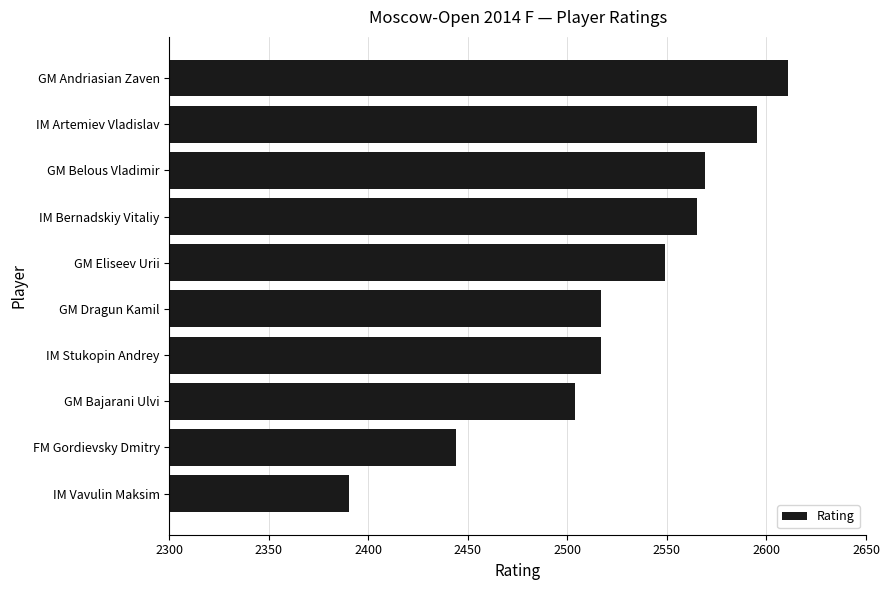

What is the value of the 2nd bar from the top?

2595